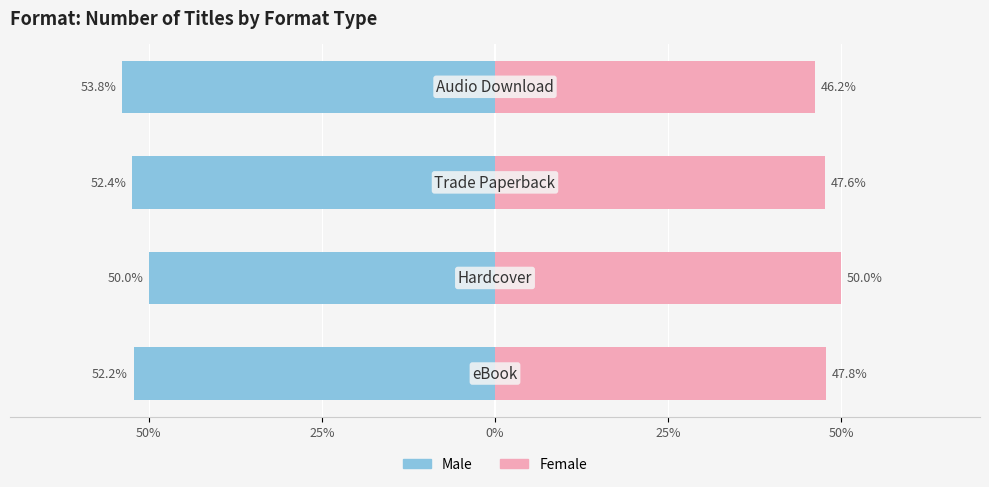

The Female series shows 47.6 at 0%. True or false?

True